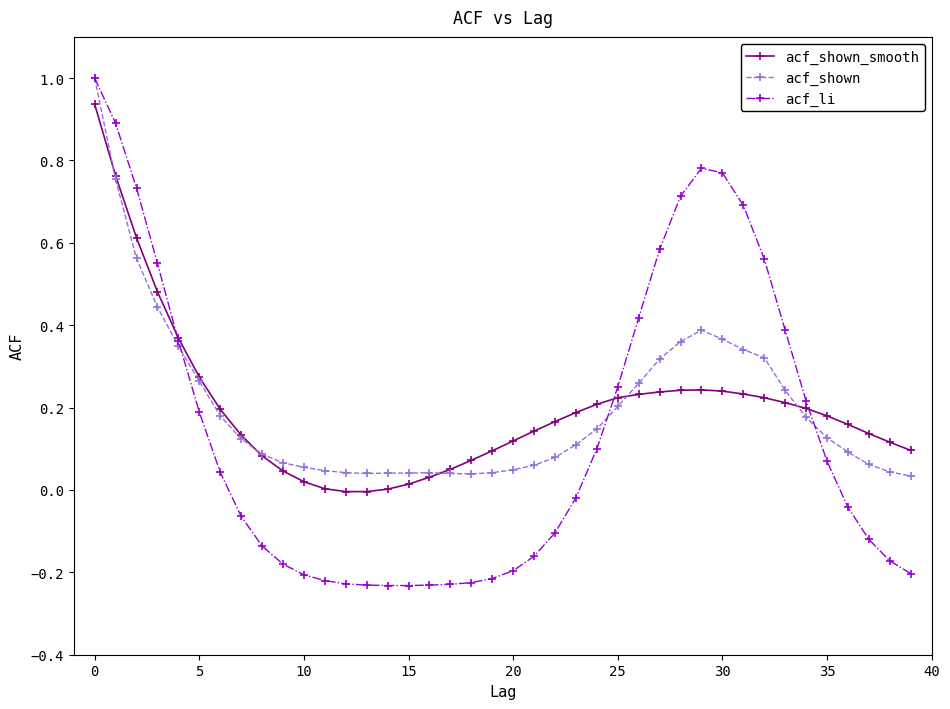

Which series has the widest spread of values?

acf_li